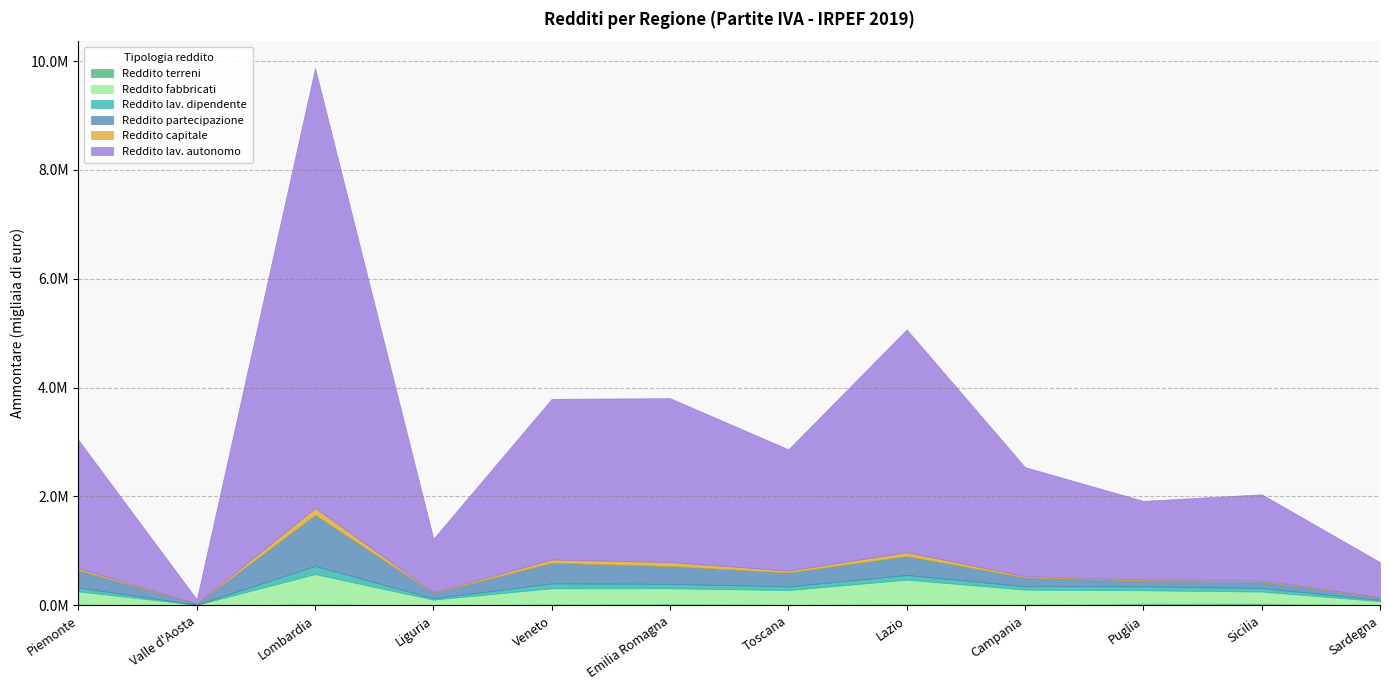

At which category does Reddito fabbricati reach its first local peak?

Lombardia